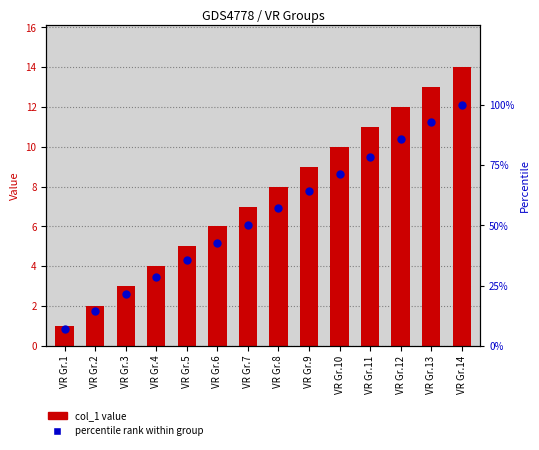

At which category is the sum across all series the highest?

VR Gr.14